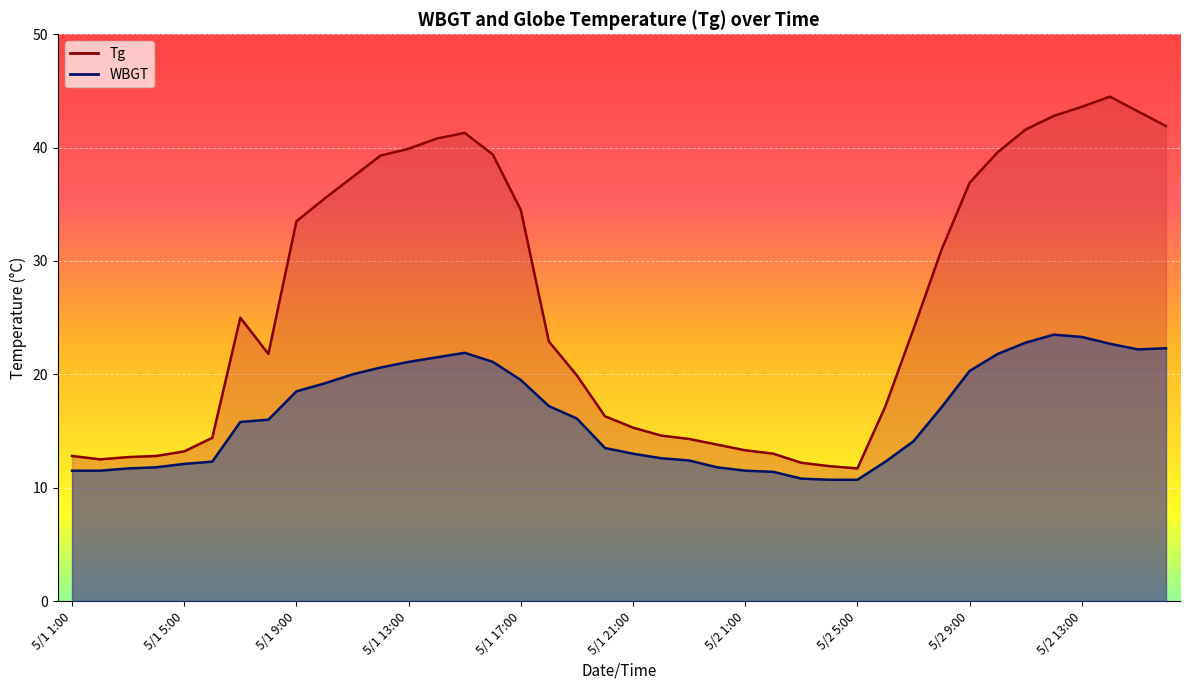

True or false: Tg and WBGT intersect in this chart.

False